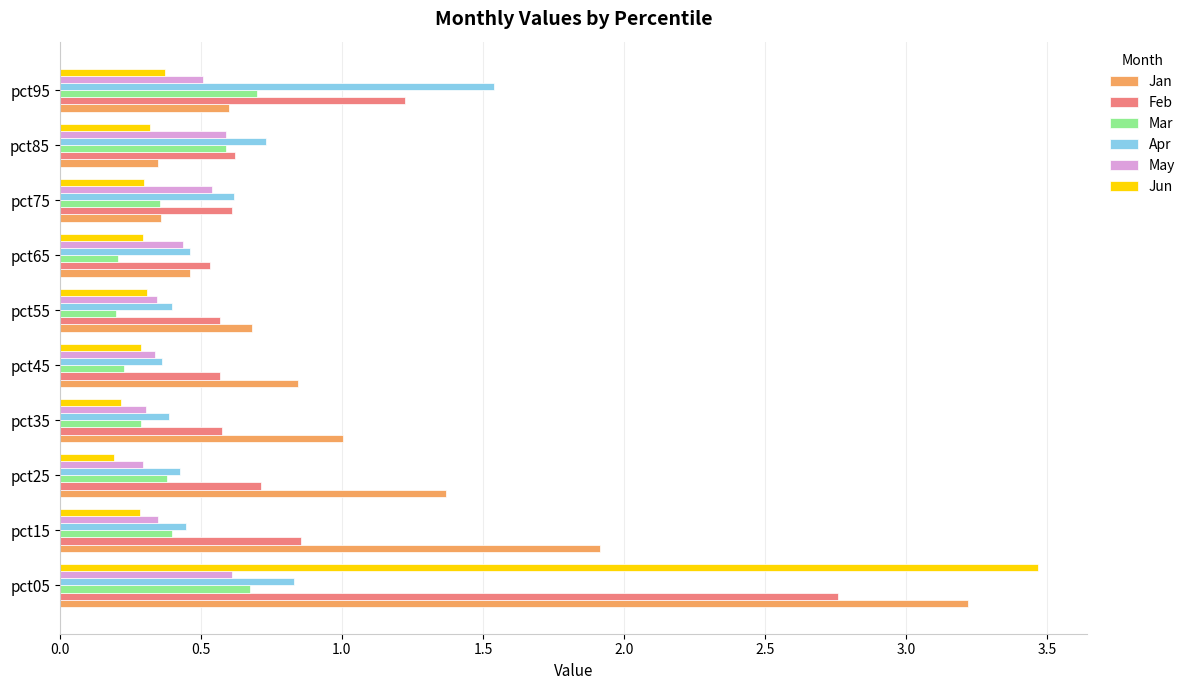

What is the spread (max minus min) of values at pct25?

1.2